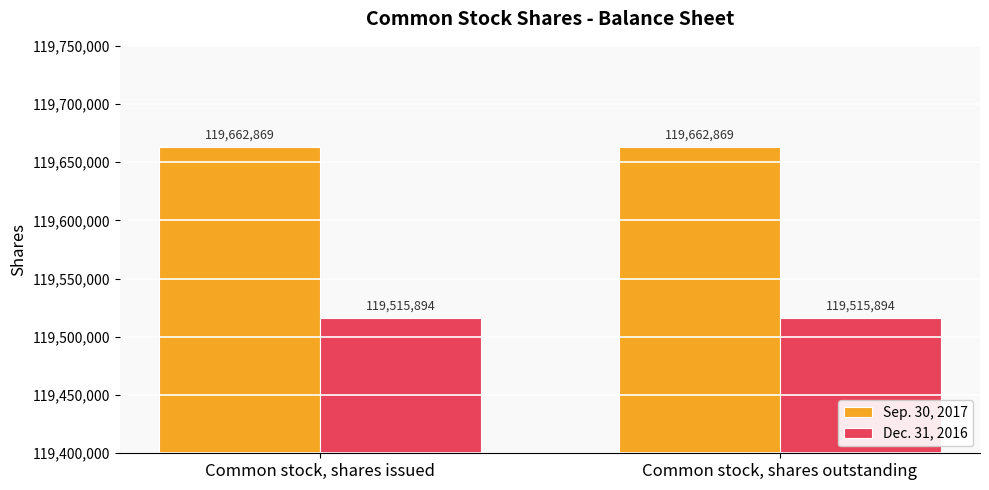

At how many categories does at least one series exceed 119555852?

2